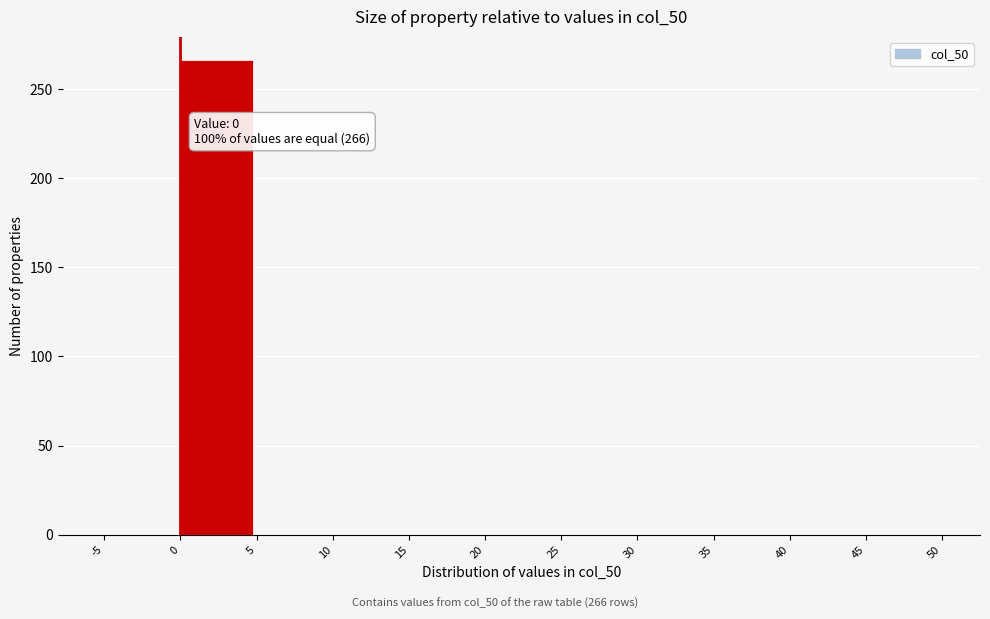

Over which range of the x-axis is the bar tallest?

0 to 5